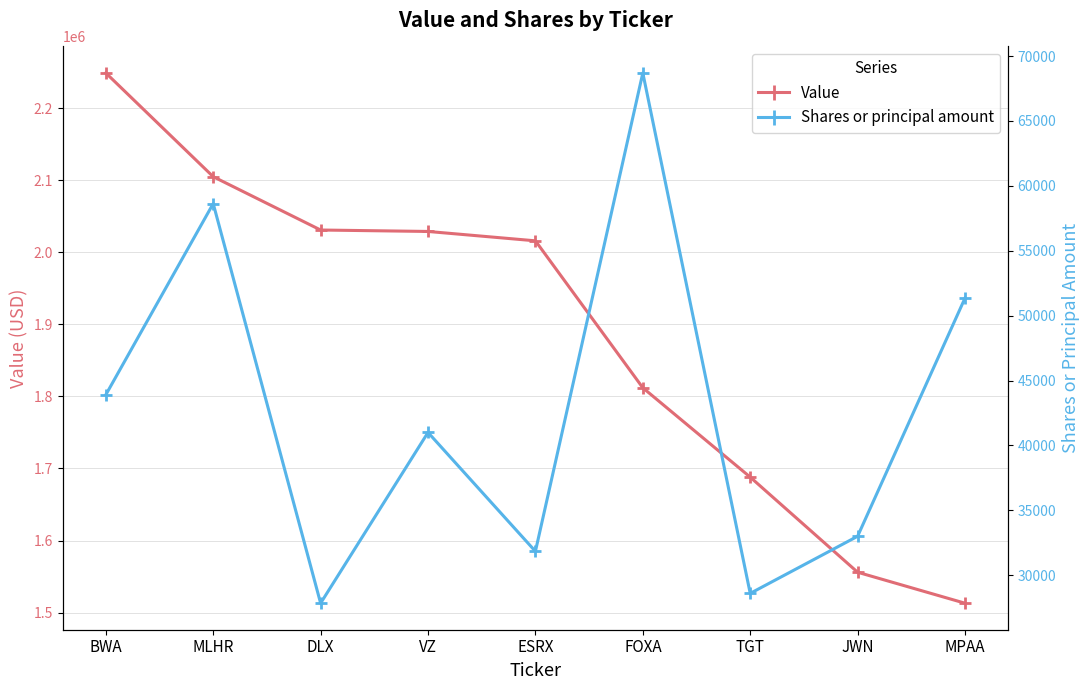

How many values in the Shares or principal amount series exceed 41000?

4